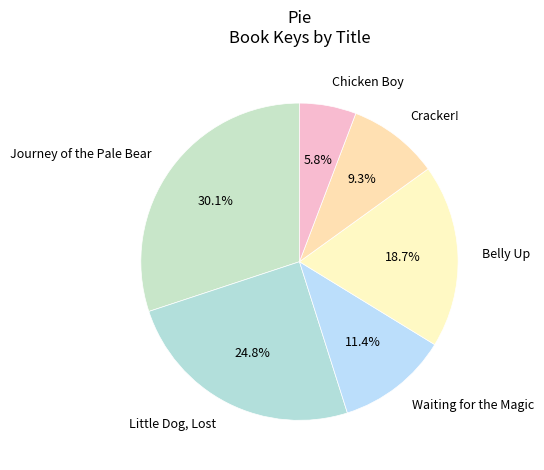

Which has a higher value, Journey of the Pale Bear or Cracker!?

Journey of the Pale Bear